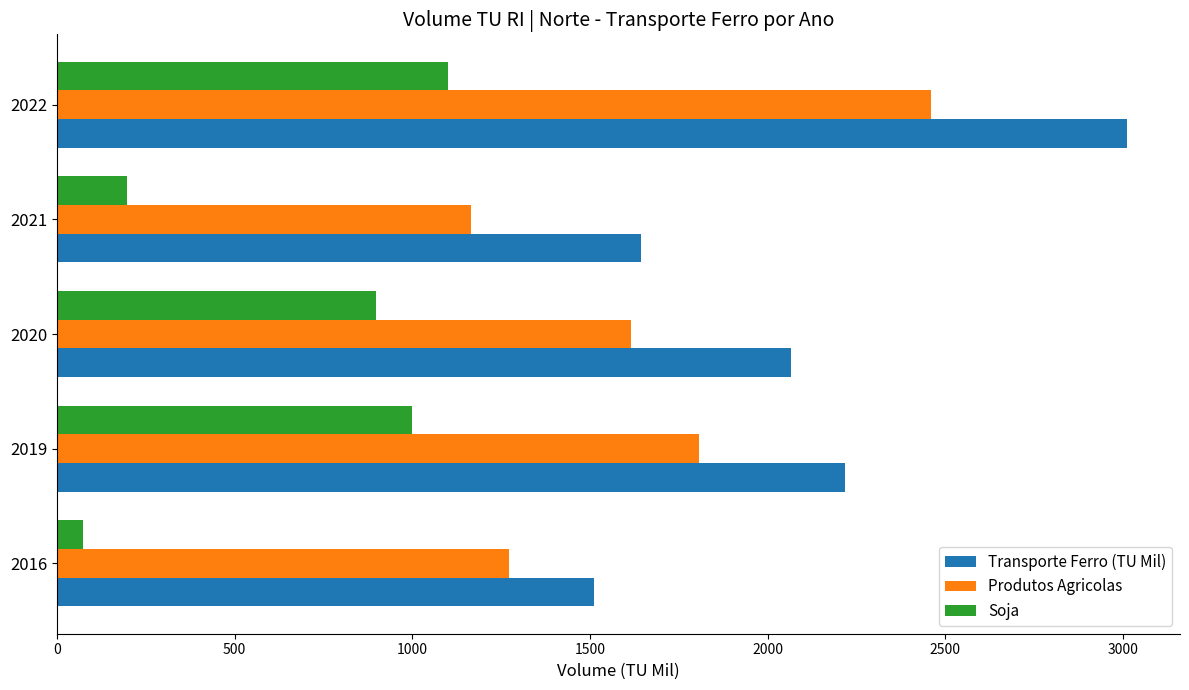

How many data points in Soja are above 896?

3